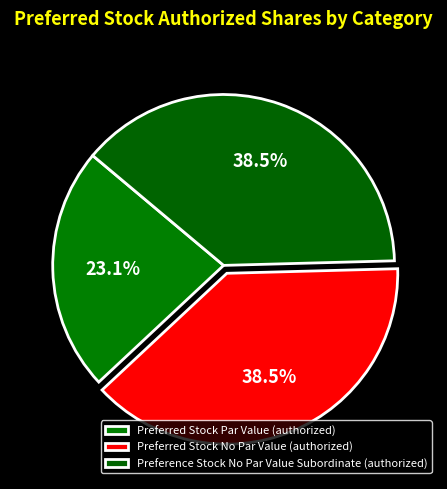

To the nearest percent, what is the difference between the largest and smallest slice percentages?

15%